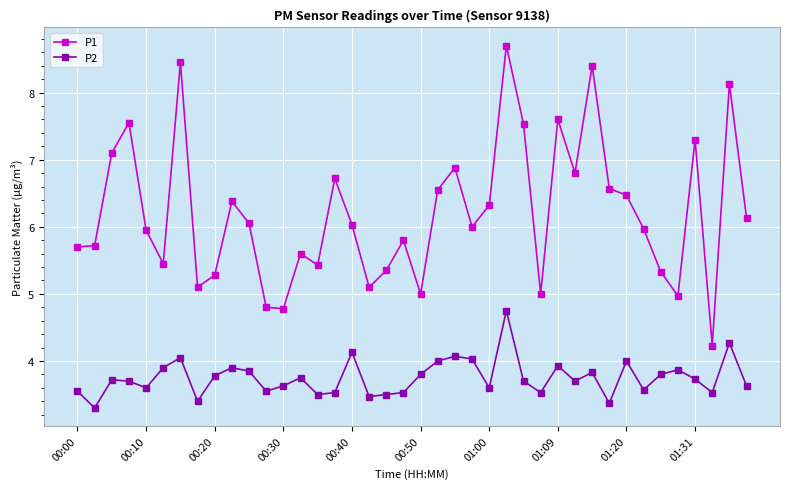

List the series in order of their peak value, lowest first.

P2, P1